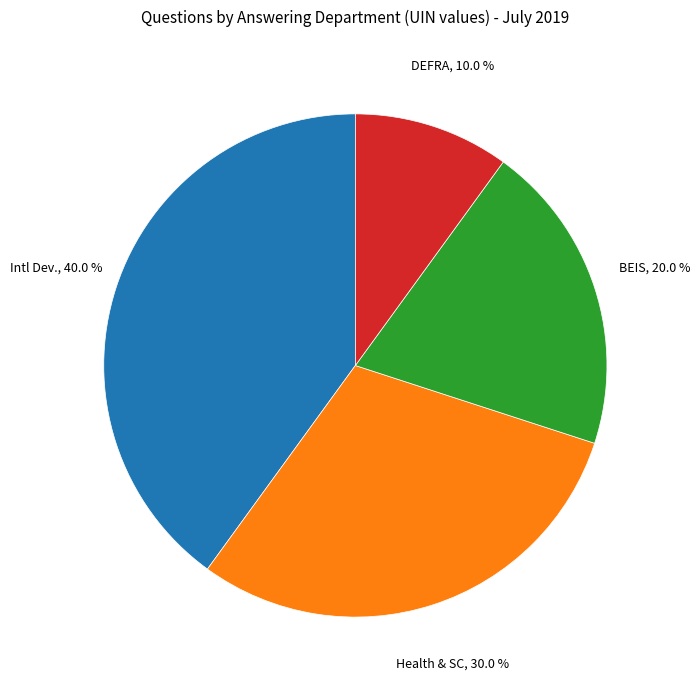

Is there any slice that represents more than half of the pie?

No